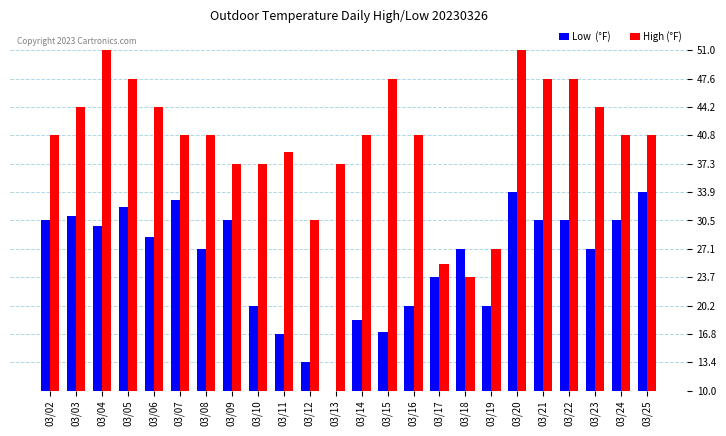

What is the minimum value shown in the chart?

10.0